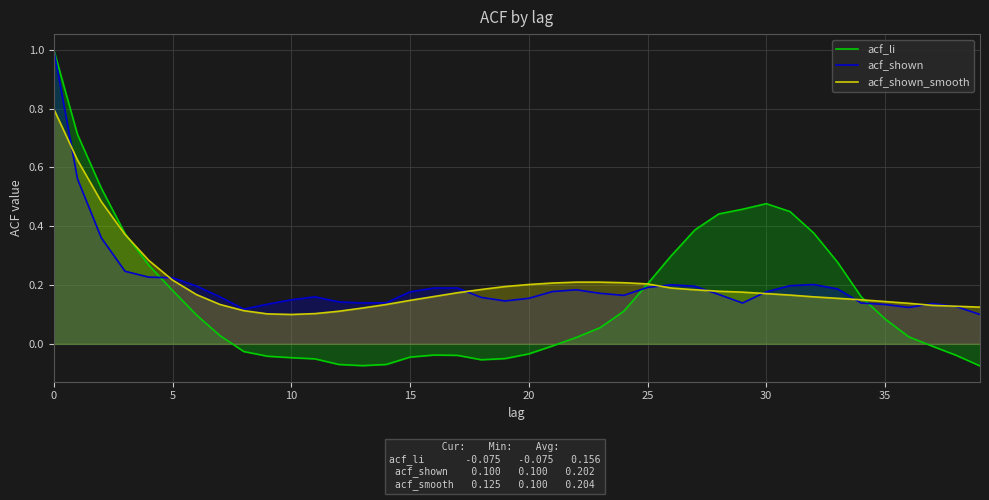

How many intersections are there between acf_li and acf_shown_smooth?

2